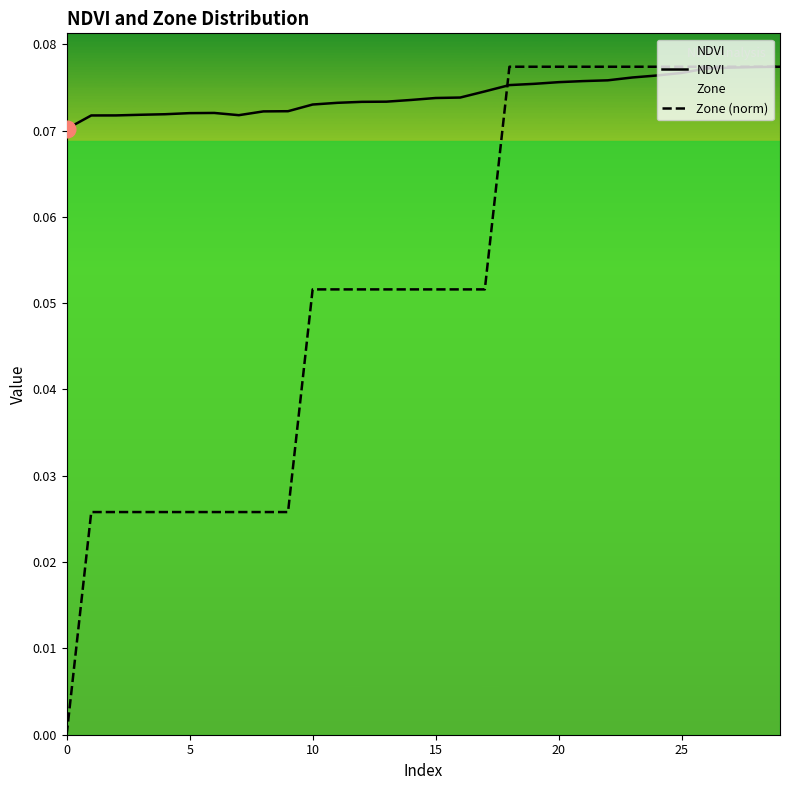

Which series has the largest total across all categories?

NDVI